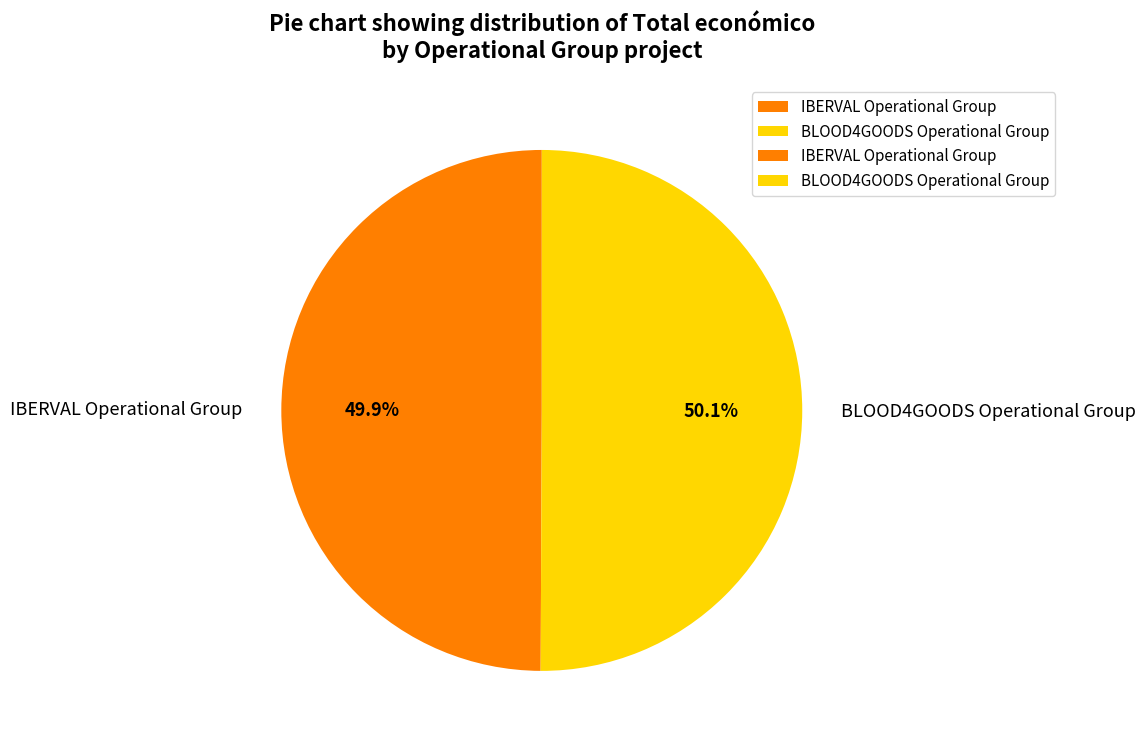

The BLOOD4GOODS Operational Group slice represents 37% of the pie. True or false?

False